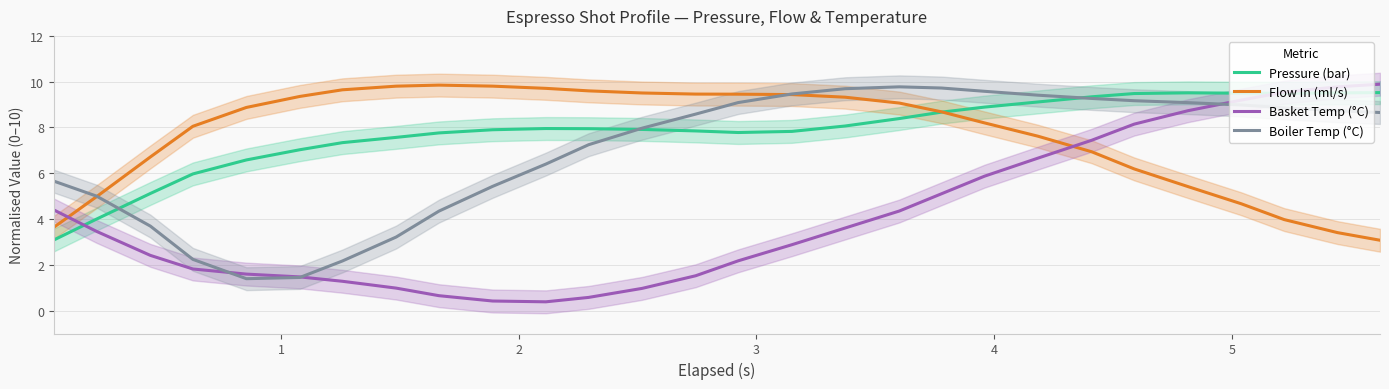

What is the lowest value of the Basket Temp (°C) series?

0.4